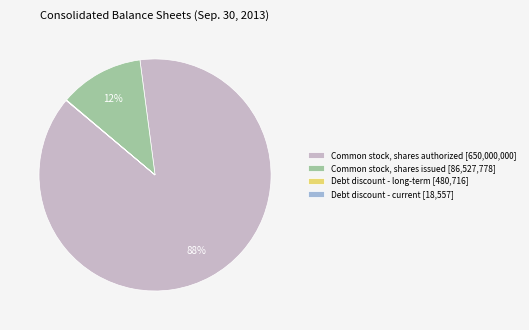

Is there a majority slice in this chart?

Yes